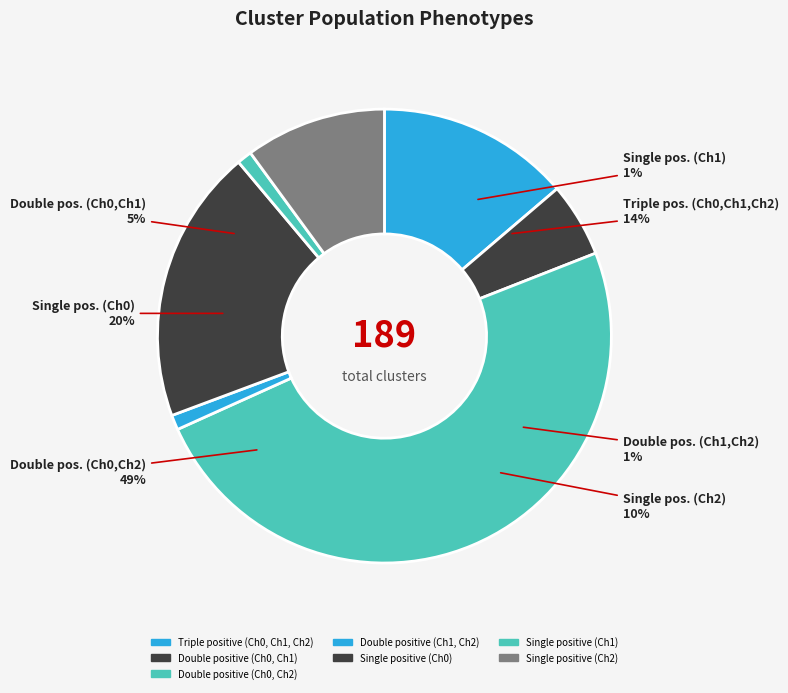

Is Single positive
(Ch2) the majority of the pie?

No